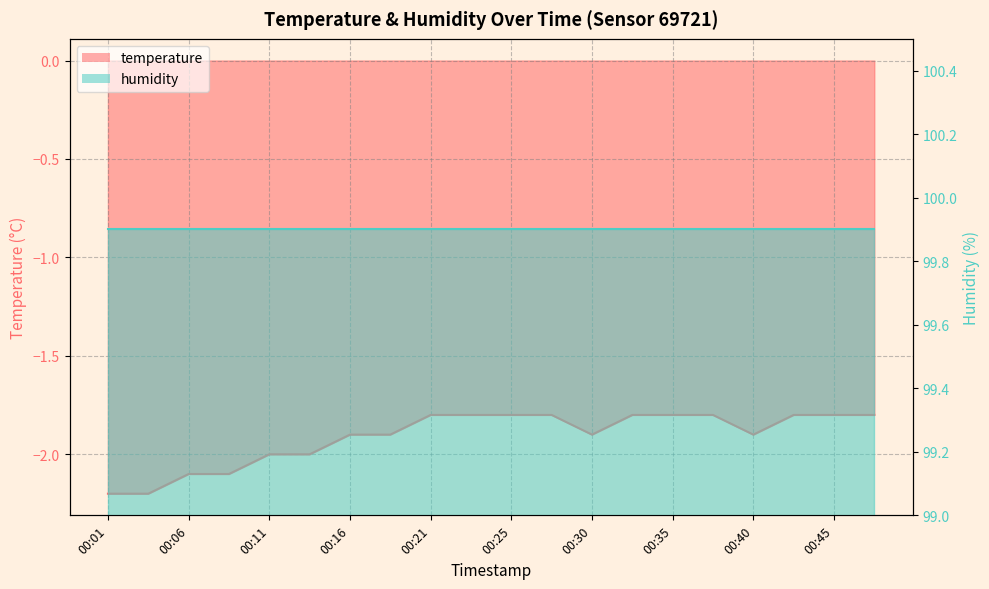

The chart shows a value of -1.2 at 00:13. True or false?

False